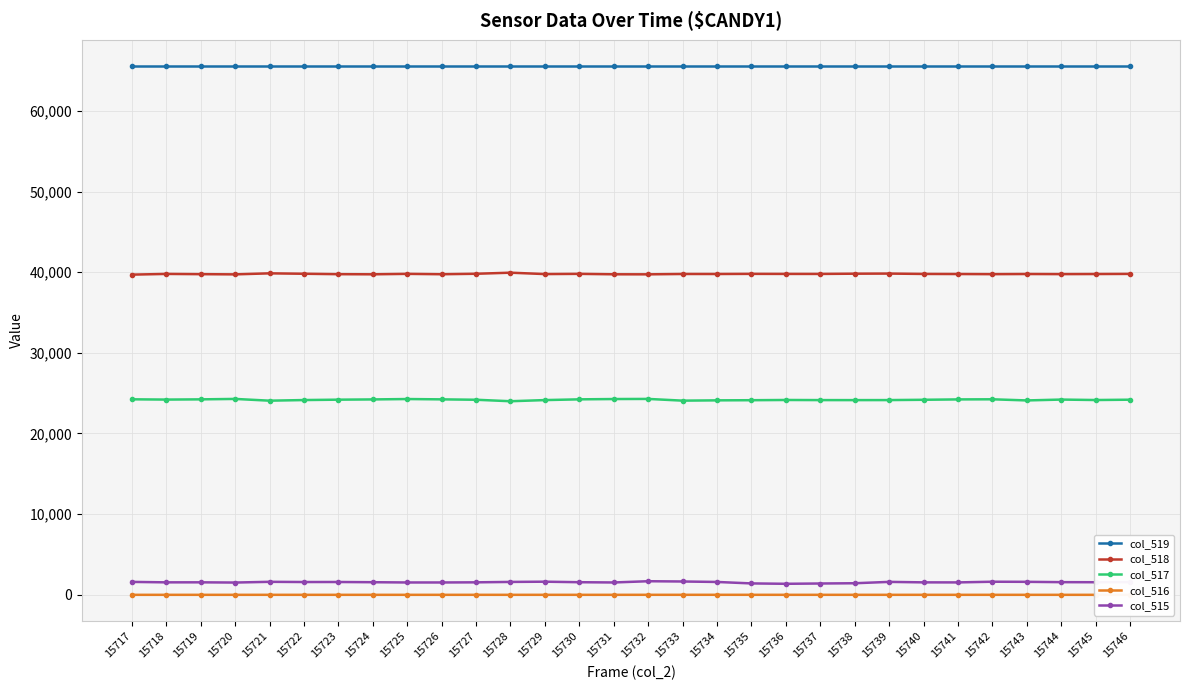

What is the value of the col_517 point at the 25th from the left?

24226